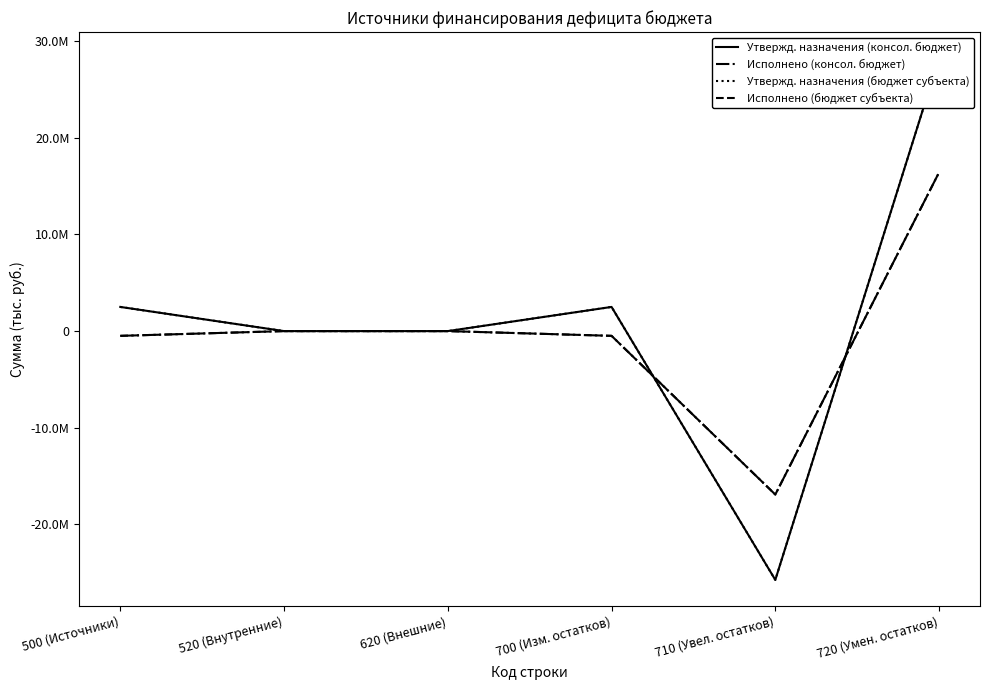

True or false: Утвержд. назначения (консол. бюджет) and Утвержд. назначения (бюджет субъекта) cross at least once.

False